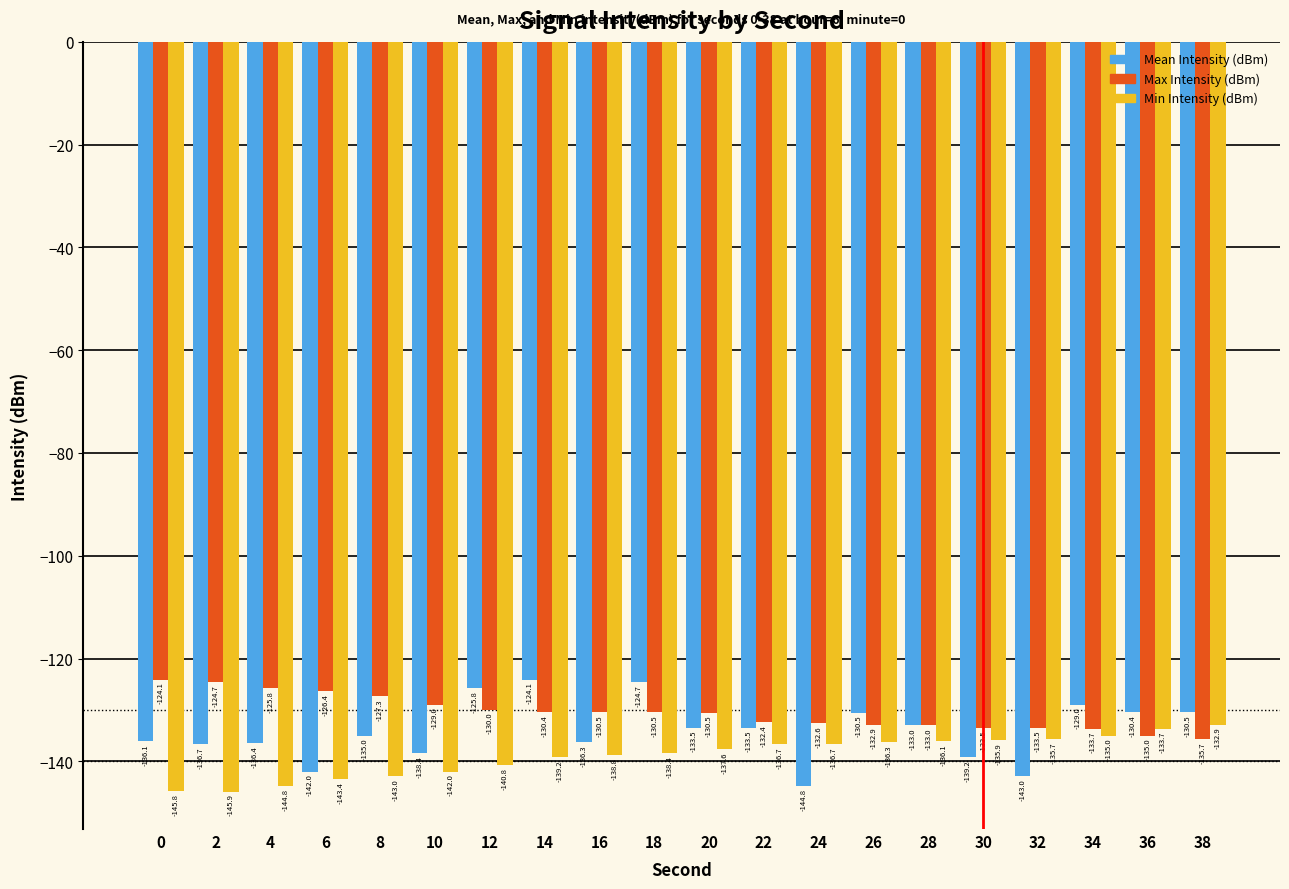

What is the value of the Mean Intensity (dBm) bar at the 5th from the left?

-135.0